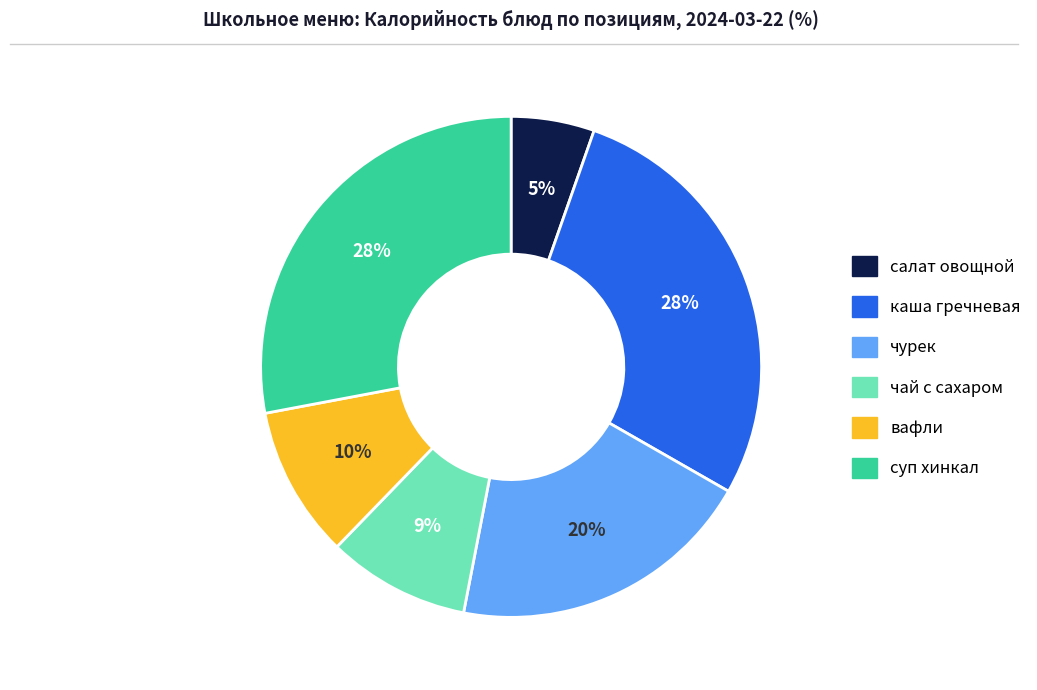

Does салат овощной represent more than half of the total?

No